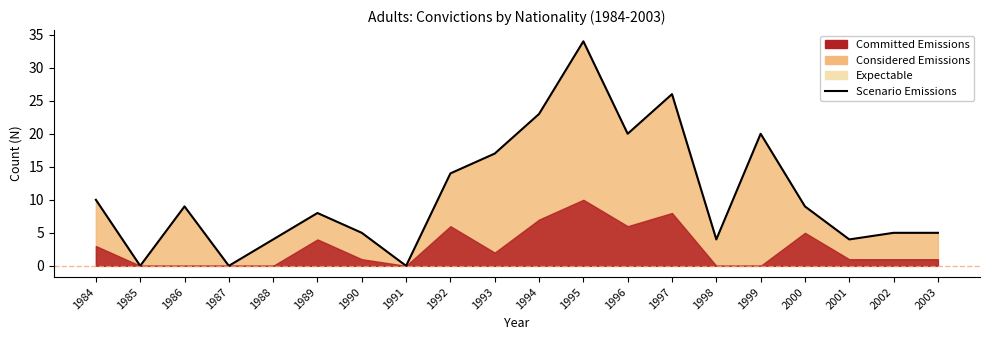

List the labels in order of value, smallest first.

1985, 1987, 1991, 1988, 1998, 2001, 1990, 2002, 2003, 1989, 1986, 2000, 1984, 1992, 1993, 1996, 1999, 1994, 1997, 1995